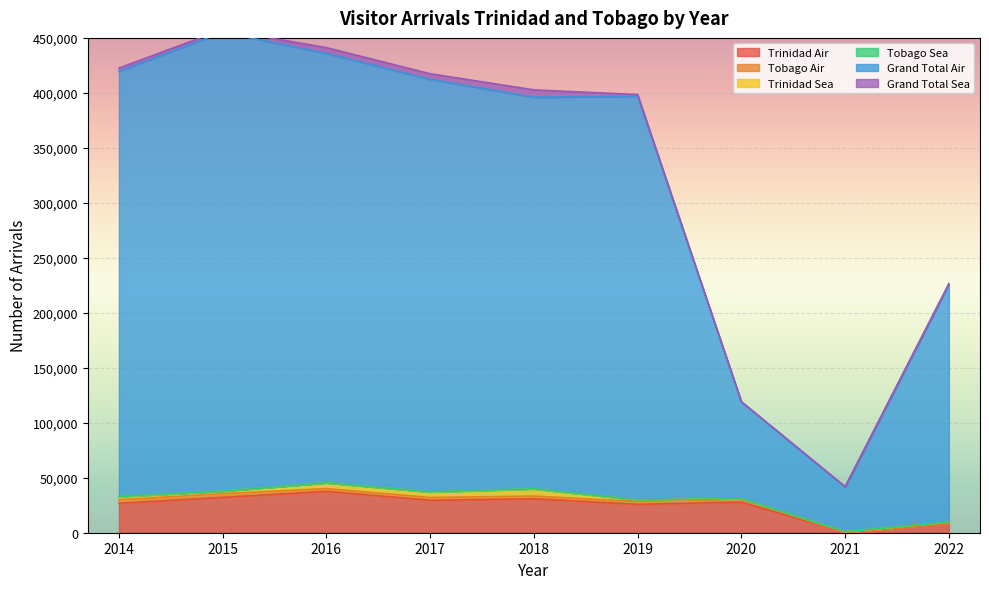

The Tobago Air series shows 635 at 2018. True or false?

False